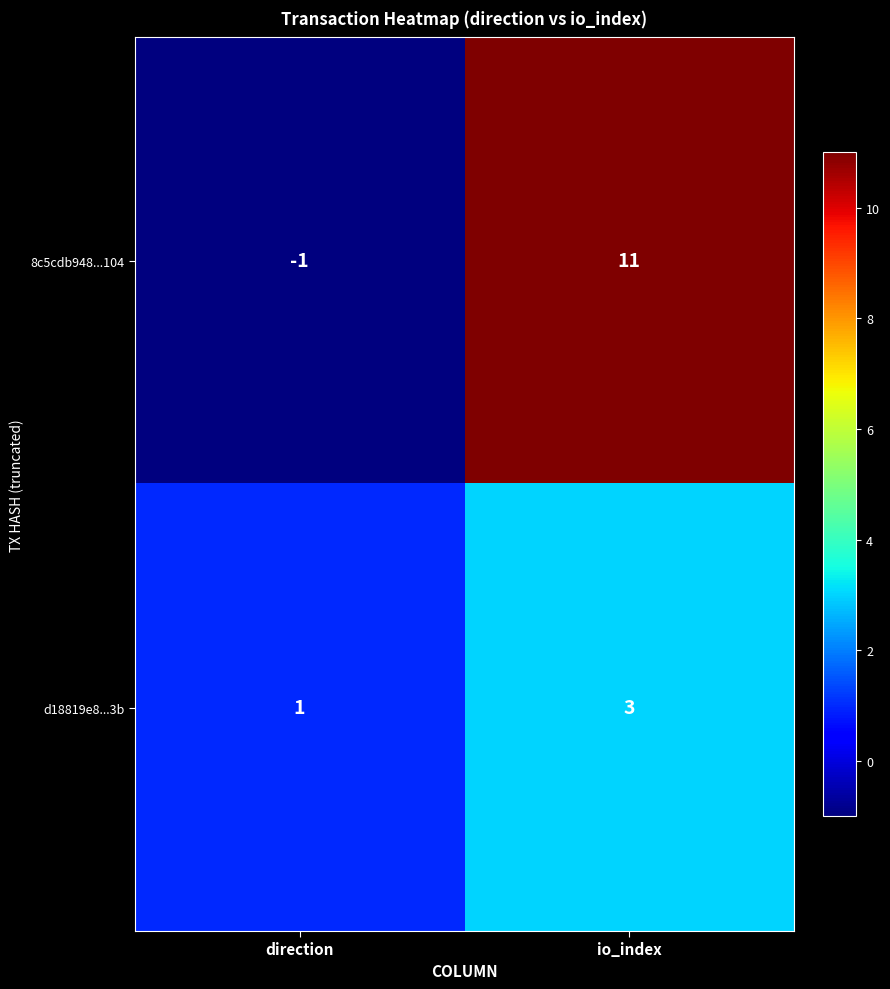

How many series are shown in this chart?

2